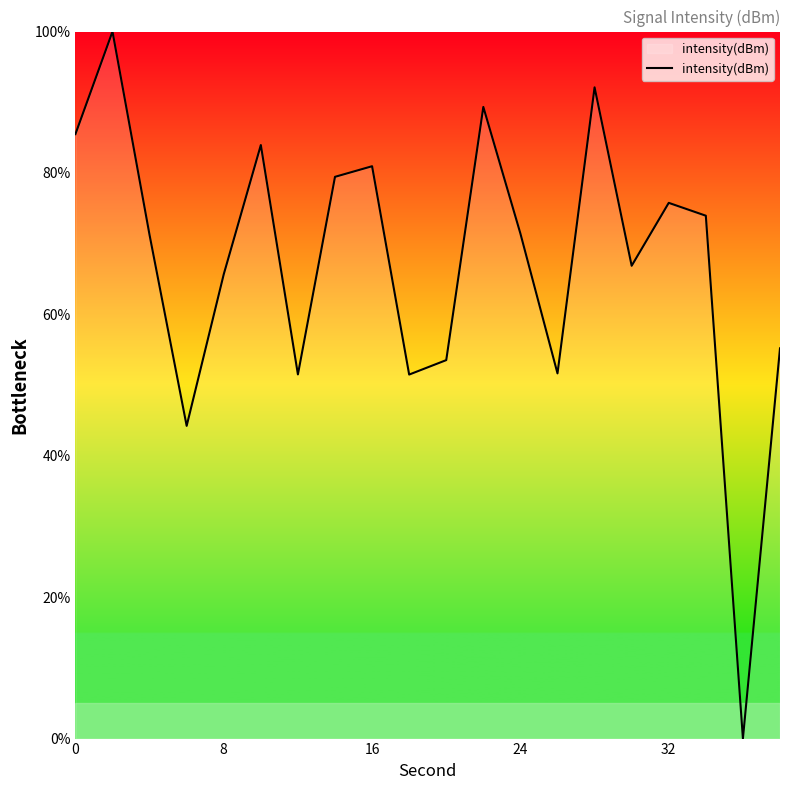

What is the maximum value shown in the chart?

100.0